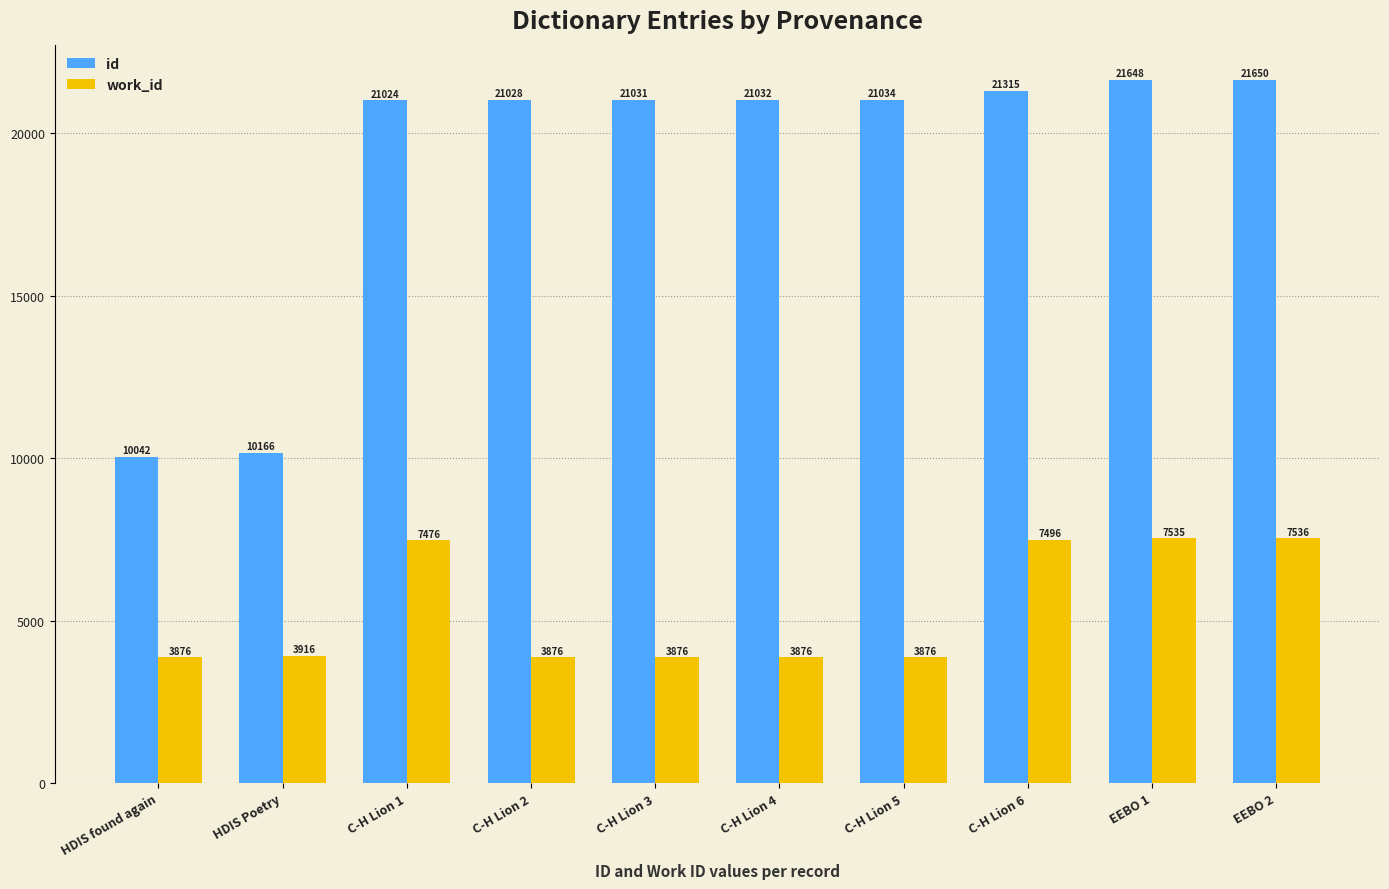

What is the minimum value for id?

10042